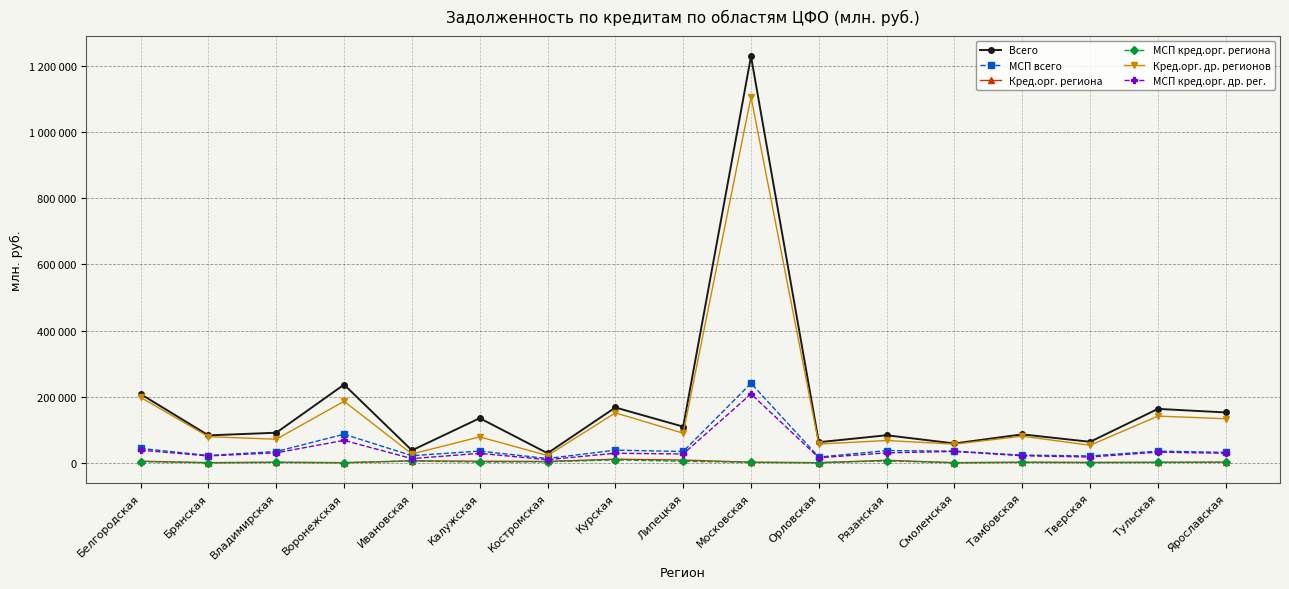

What is the label of the 11th point from the left?

Орловская